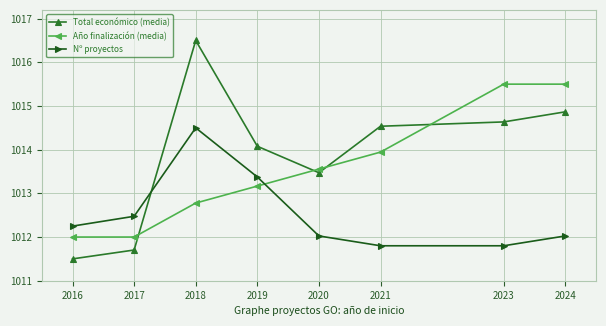

Between 2017 and 2023, which series saw the biggest shift?

Año finalización (media)